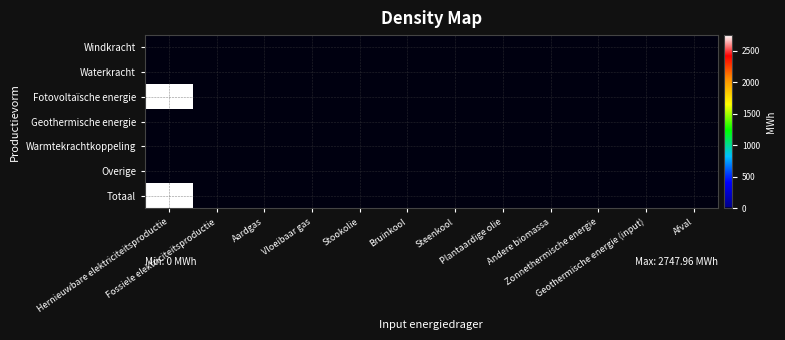

Reading left to right, what are all the values shown in this chart?

Windkracht: Hernieuwbare elektriciteitsproductie=0.0	Fossiele elektriciteitsproductie=0.0	Aardgas=0.0	Vloeibaar gas=0.0	Stookolie=0.0	Bruinkool=0.0	Steenkool=0.0	Plantaardige olie=0.0	Andere biomassa=0.0	Zonnethermische energie=0.0	Geothermische energie (input)=0.0	Afval=0.0
Waterkracht: Hernieuwbare elektriciteitsproductie=0.0	Fossiele elektriciteitsproductie=0.0	Aardgas=0.0	Vloeibaar gas=0.0	Stookolie=0.0	Bruinkool=0.0	Steenkool=0.0	Plantaardige olie=0.0	Andere biomassa=0.0	Zonnethermische energie=0.0	Geothermische energie (input)=0.0	Afval=0.0
Fotovoltaïsche energie: Hernieuwbare elektriciteitsproductie=2748.0	Fossiele elektriciteitsproductie=0.0	Aardgas=0.0	Vloeibaar gas=0.0	Stookolie=0.0	Bruinkool=0.0	Steenkool=0.0	Plantaardige olie=0.0	Andere biomassa=0.0	Zonnethermische energie=0.0	Geothermische energie (input)=0.0	Afval=0.0
Geothermische energie: Hernieuwbare elektriciteitsproductie=0.0	Fossiele elektriciteitsproductie=0.0	Aardgas=0.0	Vloeibaar gas=0.0	Stookolie=0.0	Bruinkool=0.0	Steenkool=0.0	Plantaardige olie=0.0	Andere biomassa=0.0	Zonnethermische energie=0.0	Geothermische energie (input)=0.0	Afval=0.0
Warmtekrachtkoppeling: Hernieuwbare elektriciteitsproductie=0.0	Fossiele elektriciteitsproductie=0.0	Aardgas=0.0	Vloeibaar gas=0.0	Stookolie=0.0	Bruinkool=0.0	Steenkool=0.0	Plantaardige olie=0.0	Andere biomassa=0.0	Zonnethermische energie=0.0	Geothermische energie (input)=0.0	Afval=0.0
Overige: Hernieuwbare elektriciteitsproductie=0.0	Fossiele elektriciteitsproductie=0.0	Aardgas=0.0	Vloeibaar gas=0.0	Stookolie=0.0	Bruinkool=0.0	Steenkool=0.0	Plantaardige olie=0.0	Andere biomassa=0.0	Zonnethermische energie=0.0	Geothermische energie (input)=0.0	Afval=0.0
Totaal: Hernieuwbare elektriciteitsproductie=2748.0	Fossiele elektriciteitsproductie=0.0	Aardgas=0.0	Vloeibaar gas=0.0	Stookolie=0.0	Bruinkool=0.0	Steenkool=0.0	Plantaardige olie=0.0	Andere biomassa=0.0	Zonnethermische energie=0.0	Geothermische energie (input)=0.0	Afval=0.0